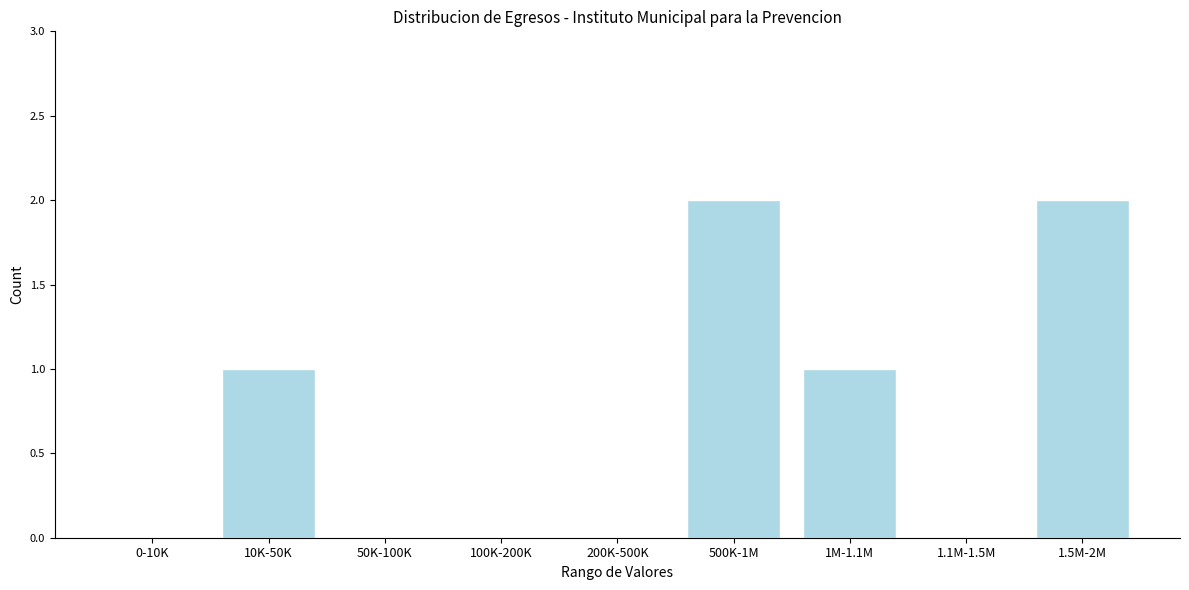

Reading left to right, transcribe all the data shown in this chart.

0-10K=0	10K-50K=1	50K-100K=0	100K-200K=0	200K-500K=0	500K-1M=2	1M-1.1M=1	1.1M-1.5M=0	1.5M-2M=2